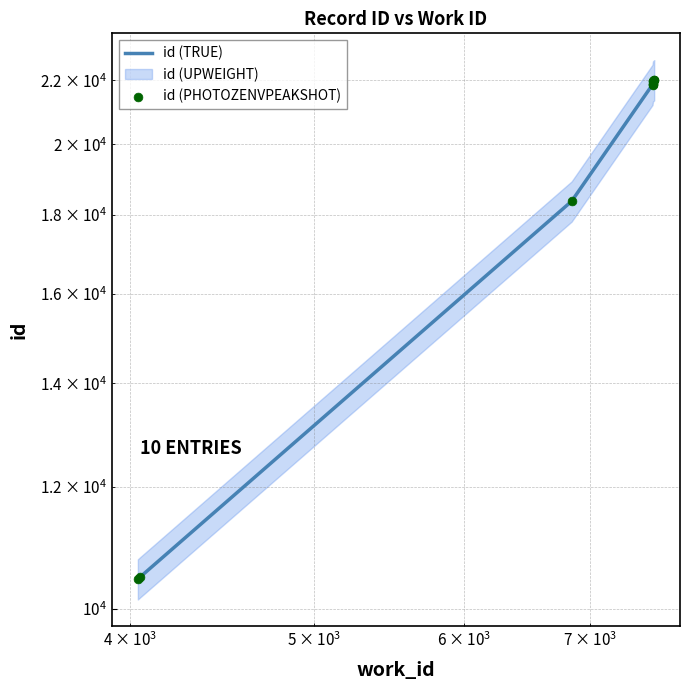

At how many categories does at least one series exceed 17419?

8